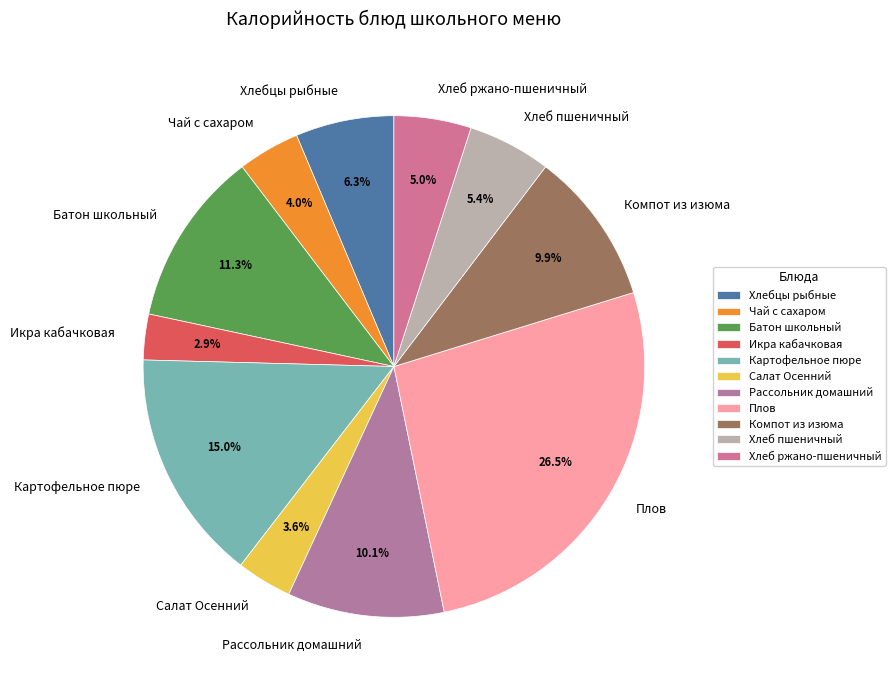

What percentage is the Батон школьный slice, to the nearest percent?

11%